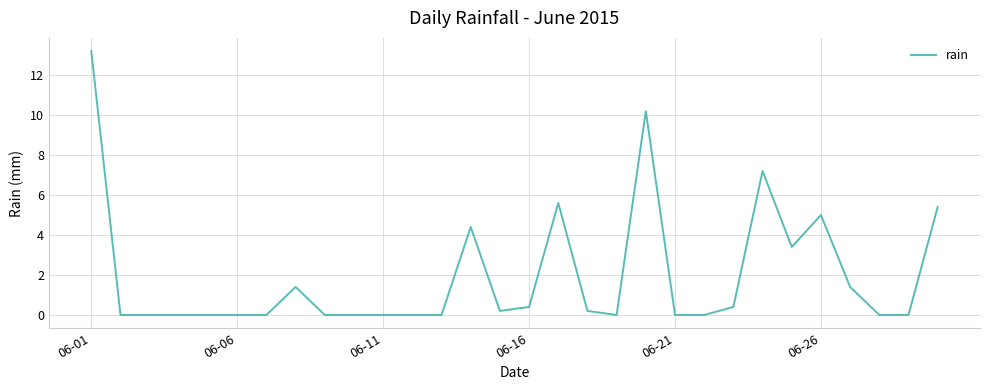

How many lines are shown in the chart?

1